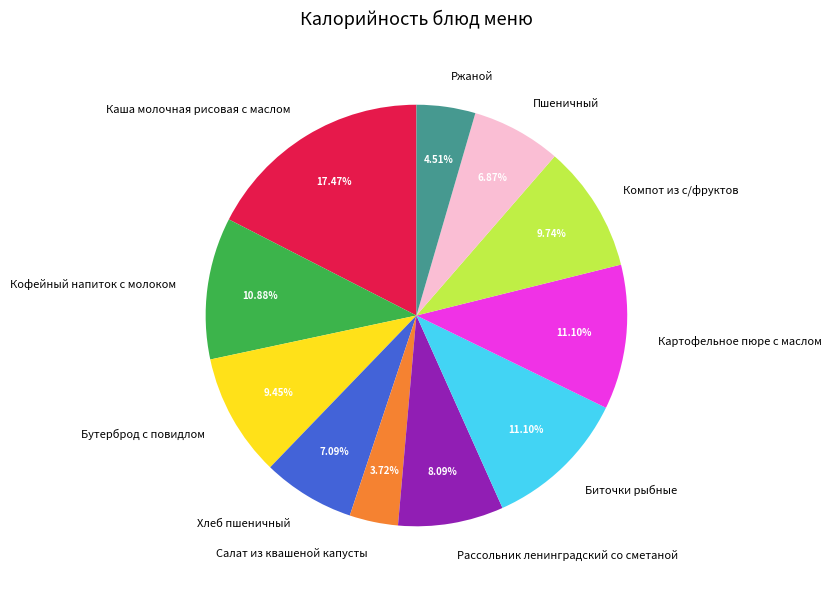

Approximately how many times larger is the value at Кофейный напиток с молоком compared to Бутерброд с повидлом?

1.2